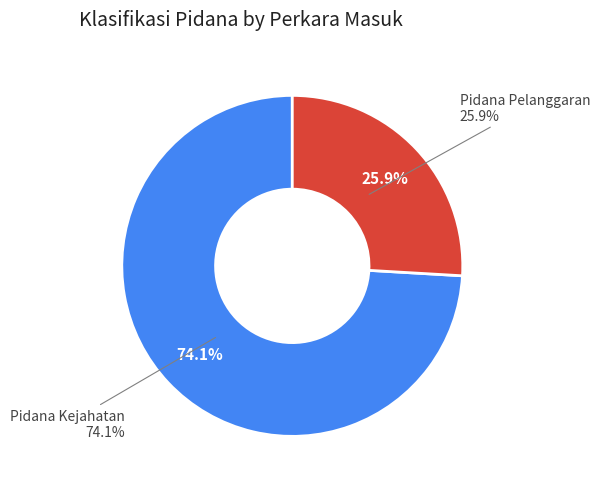

Is Pidana Kejahatan the majority of the pie?

Yes